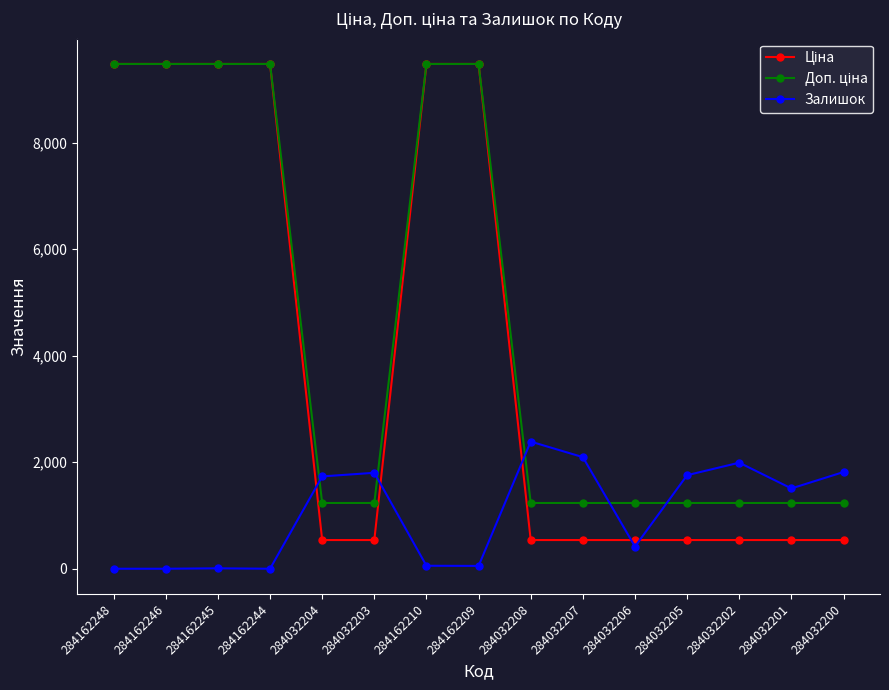

True or false: Залишок has a value of 1992.0 at 284032202.

True